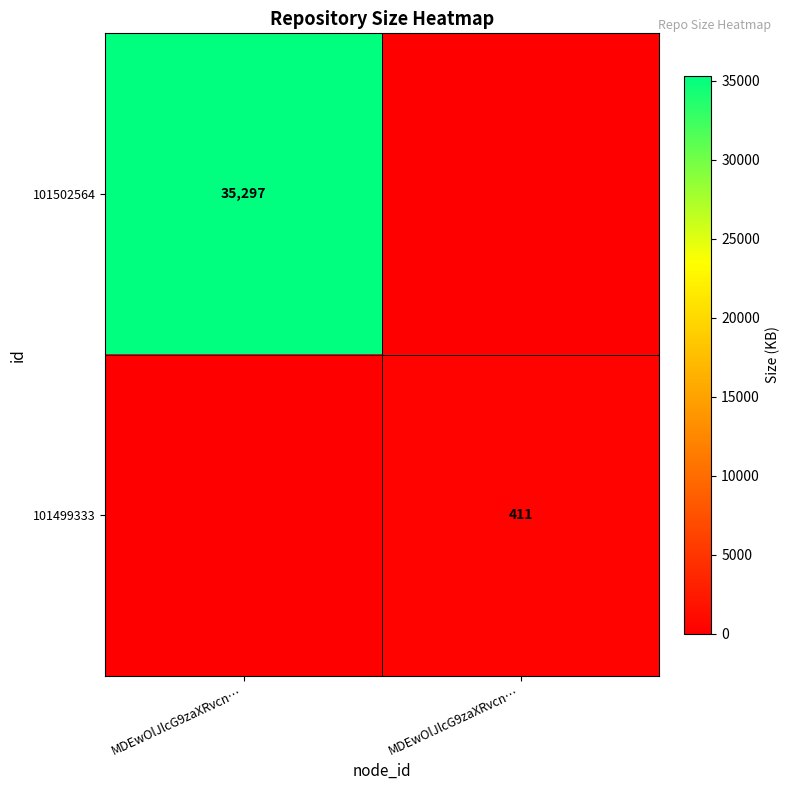

Which label corresponds to the smallest value in the chart?

MDEwOlJlcG9zaXRvcn…